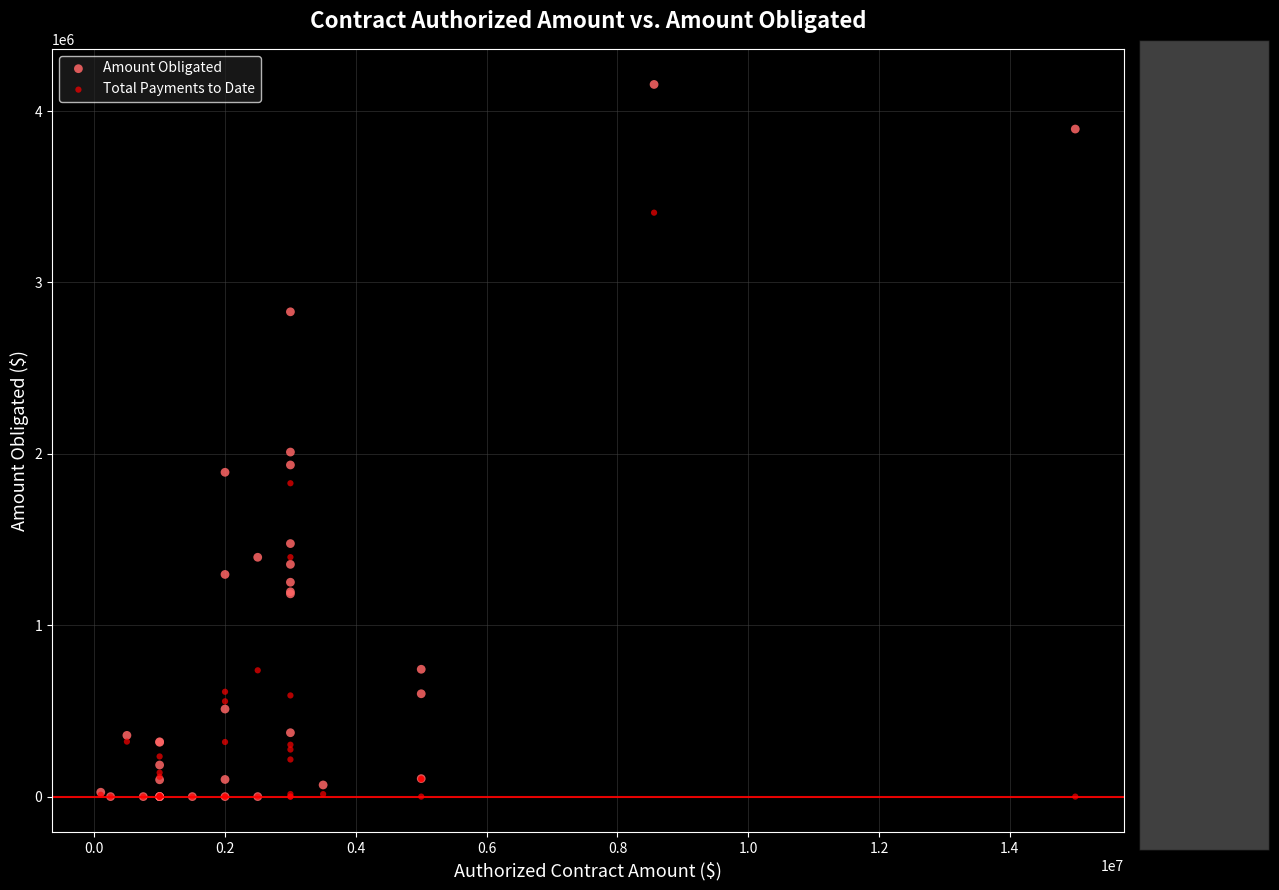

Across all series, what Y value is closest to 2077562?

2010225.5